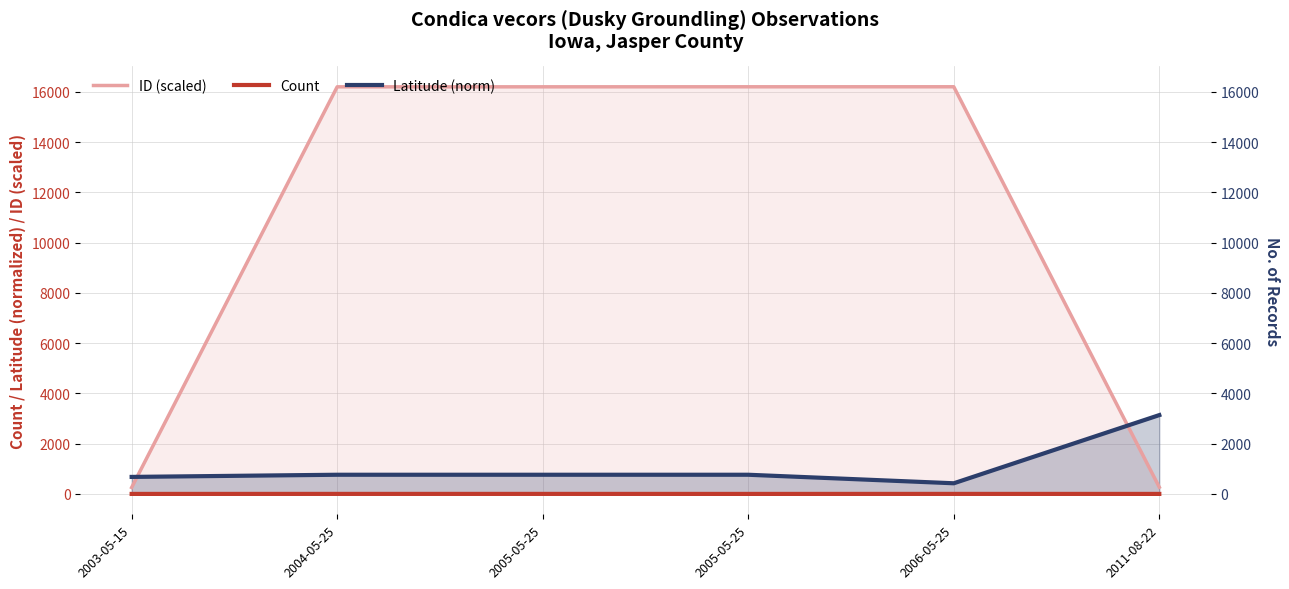

How many lines are shown in the chart?

3